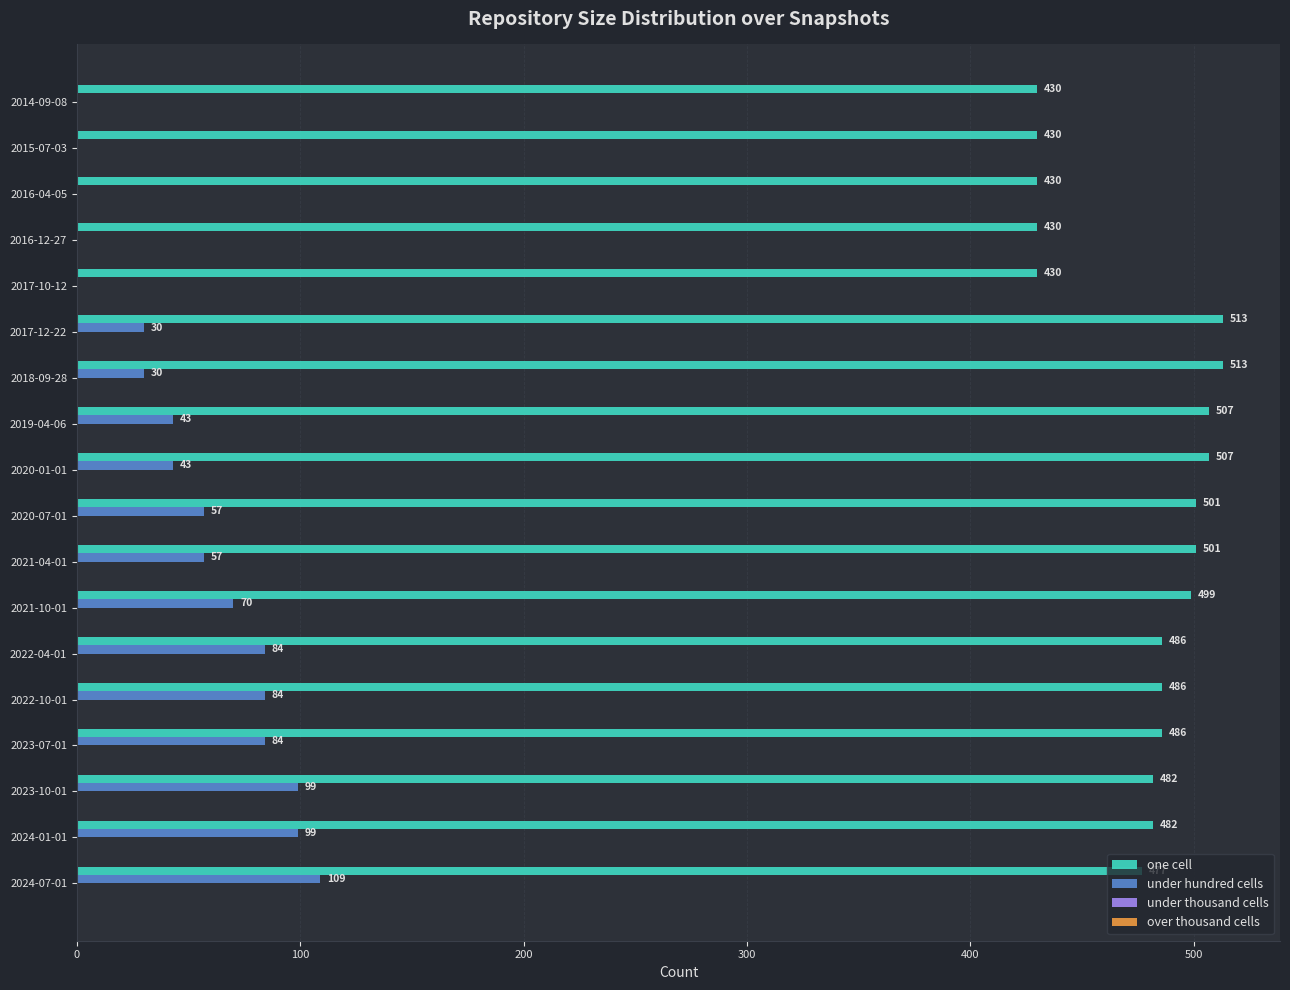

What is the greatest value displayed?

513